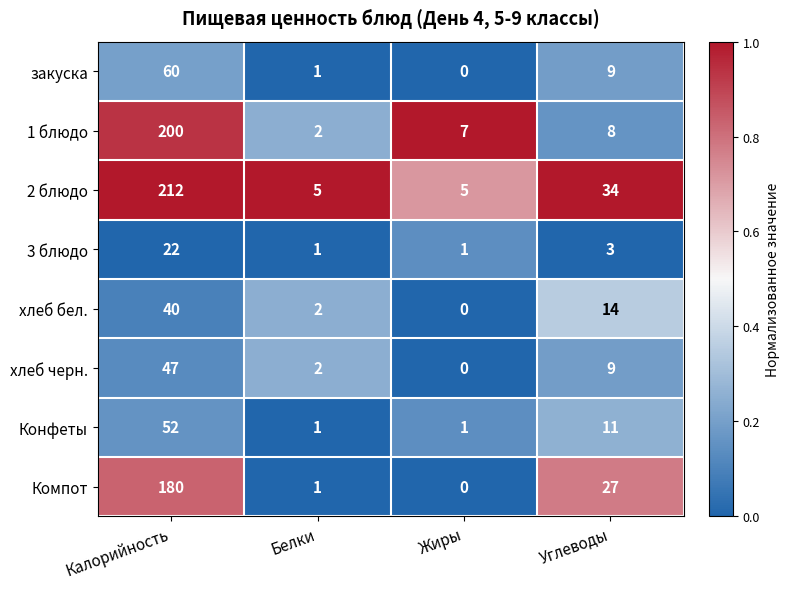

At which category does the chart reach its peak across all series?

Калорийность